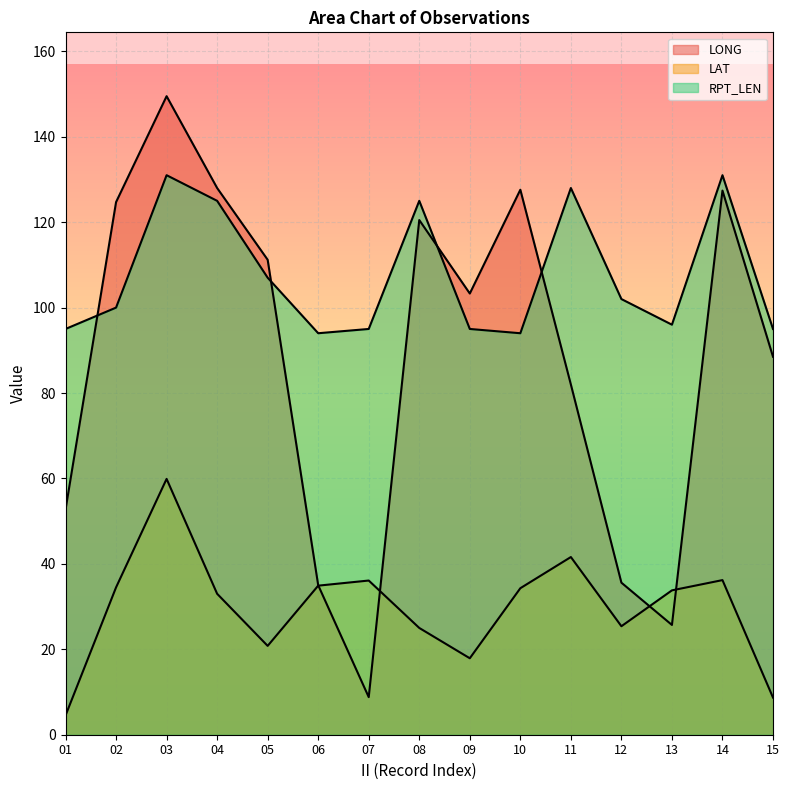

At which category is the sum across all series the highest?

03